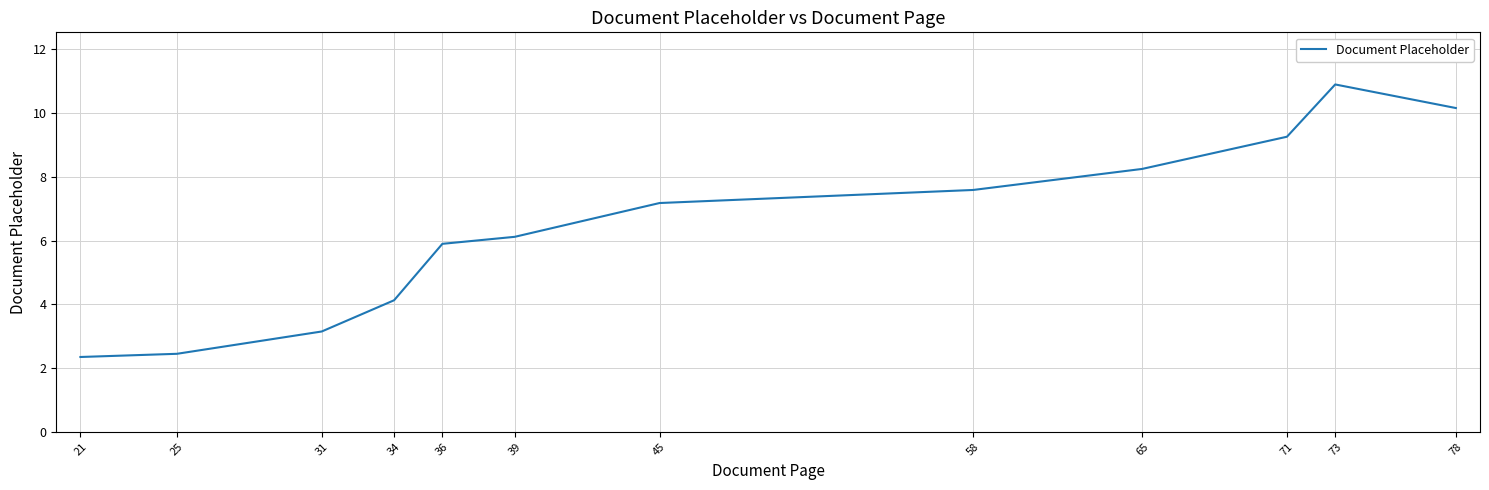

What is the change in value from 36 to 58?

+1.7